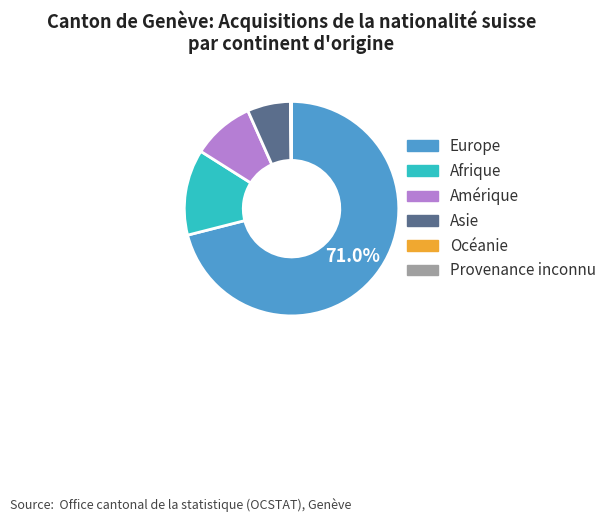

Which category has the biggest portion of the pie?

Europe